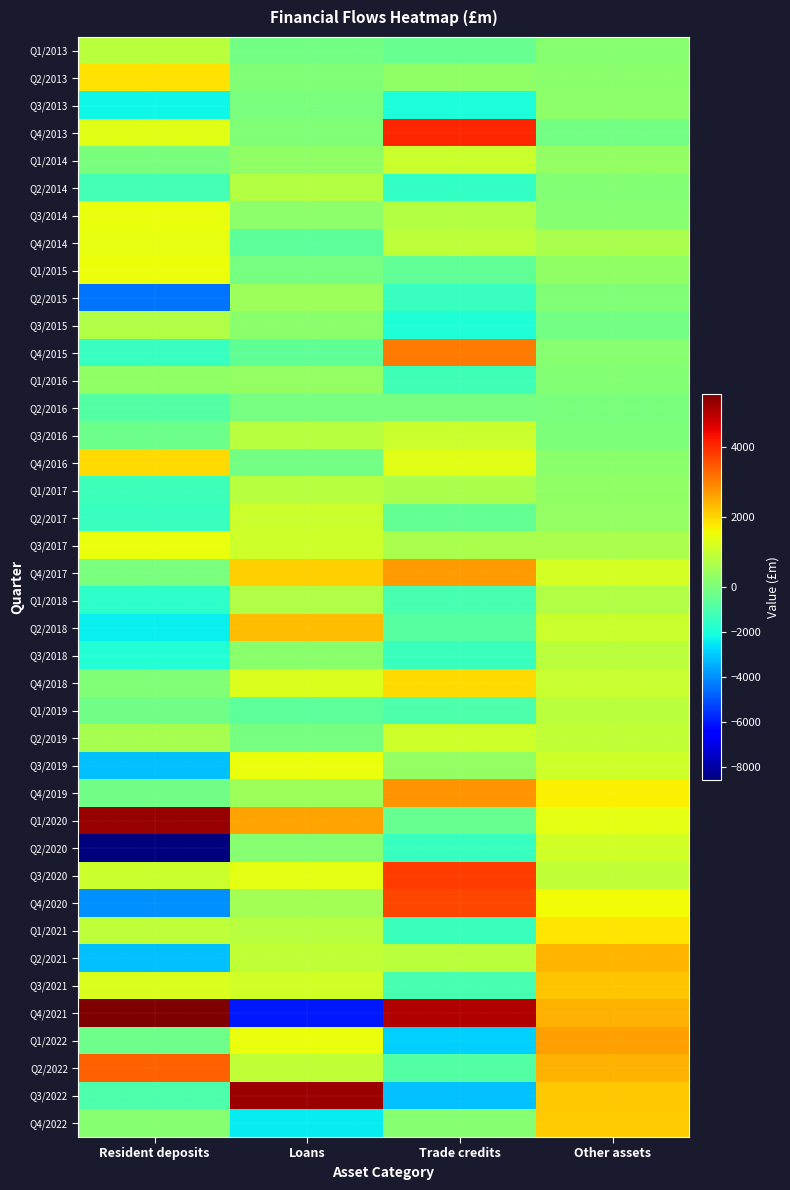

What is the spread (max minus min) of values at Trade credits?

8187